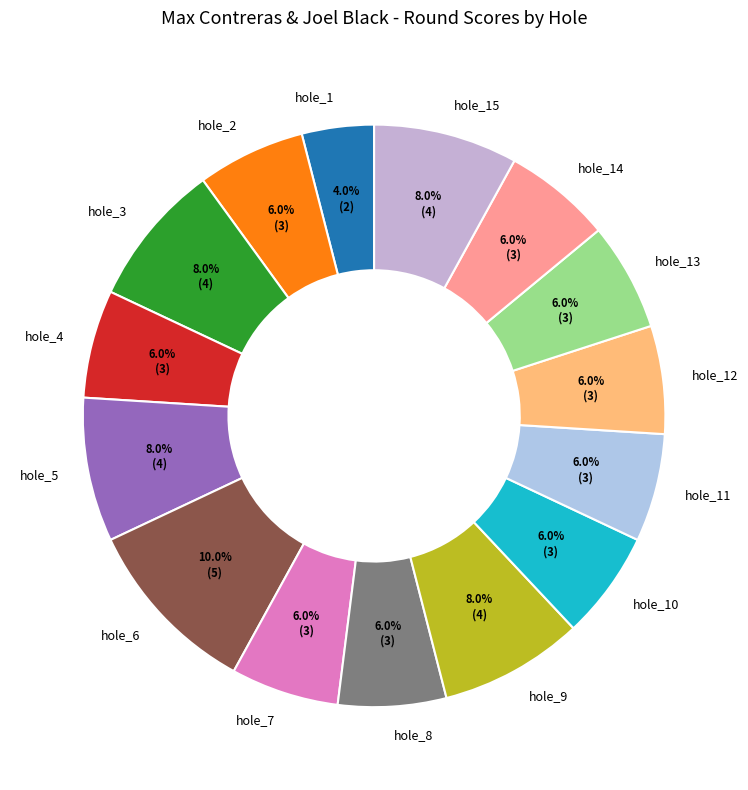

What percentage is the hole_10 slice, to the nearest percent?

6%